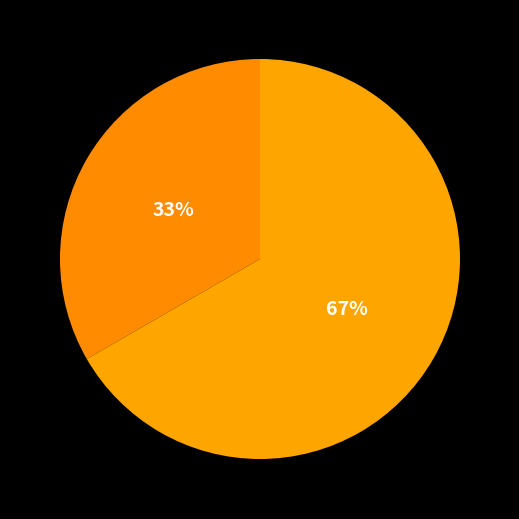

Which slice is the largest?

Жіноча